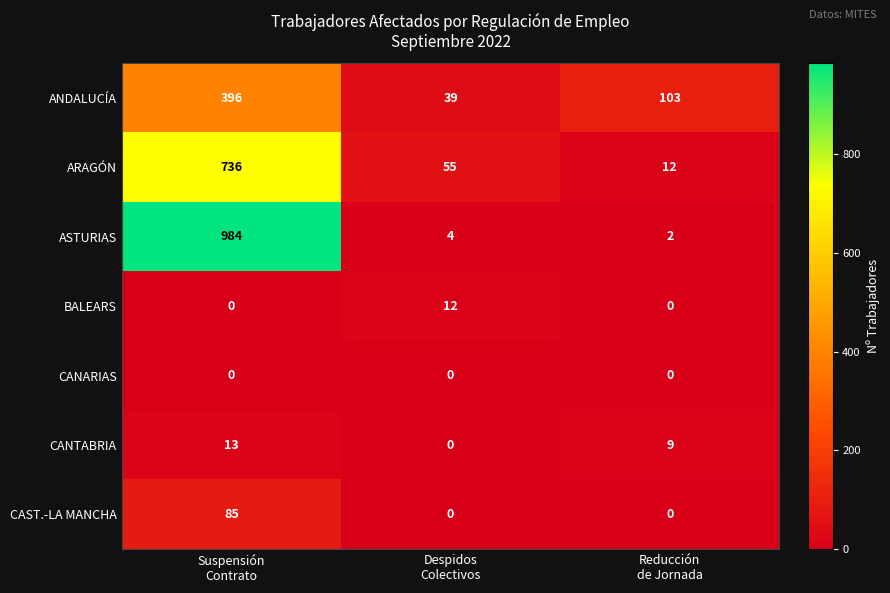

What is the difference between the second highest and minimum values in the ANDALUCÍA series?

64